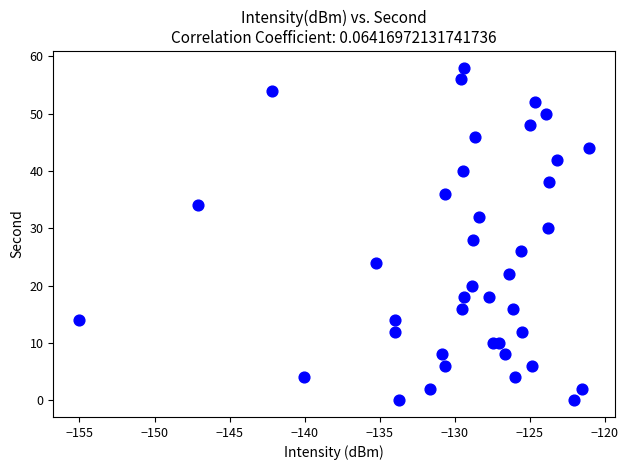

What is the range of Y values (max minus min)?

58